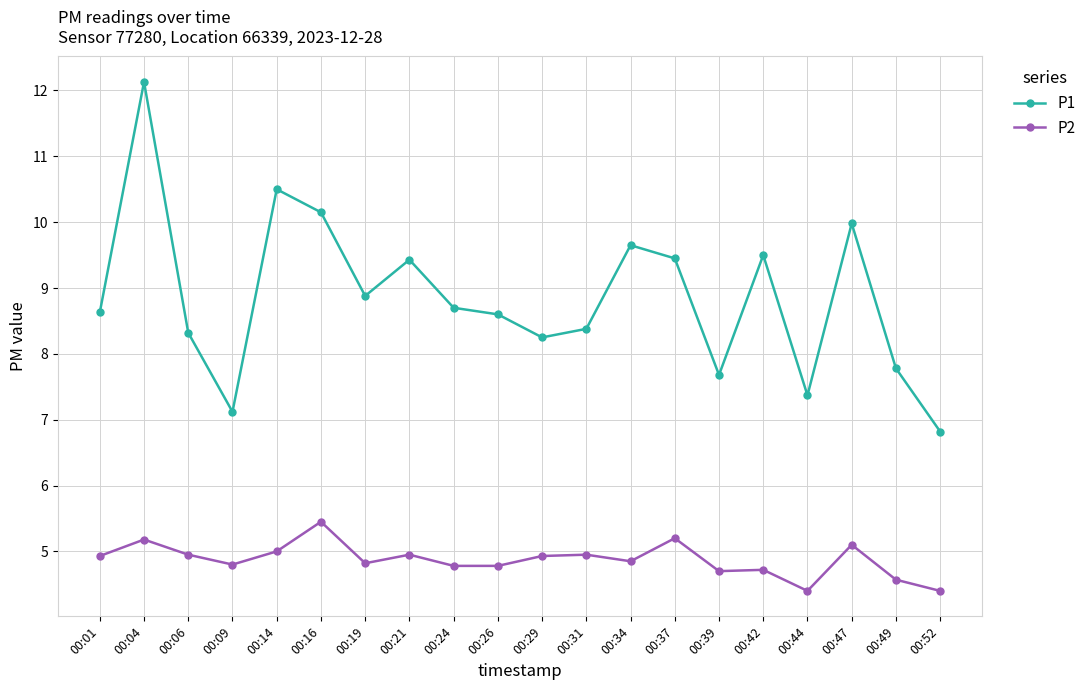

At 00:06, list the series in order from smallest to largest.

P2, P1